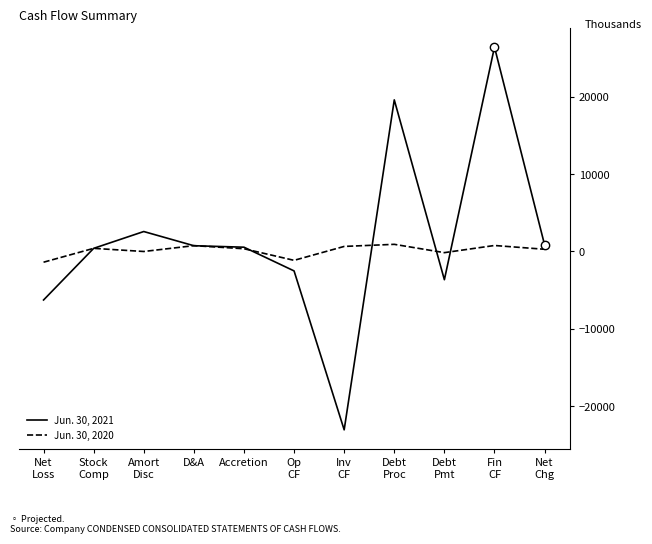

Where is the first local maximum for Jun. 30, 2021?

Amort
Disc